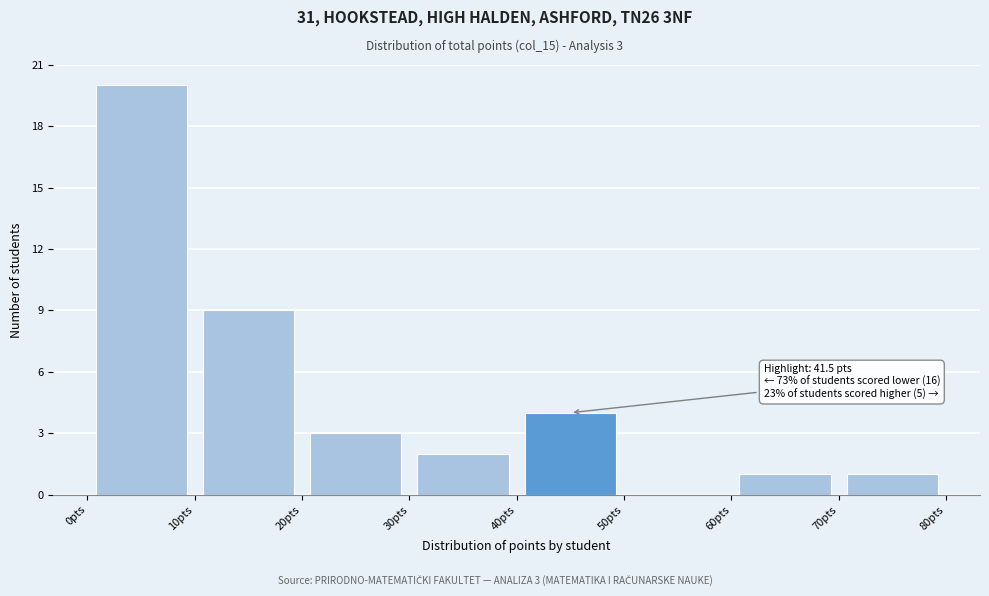

Over which range of the x-axis is the bar tallest?

0 to 10